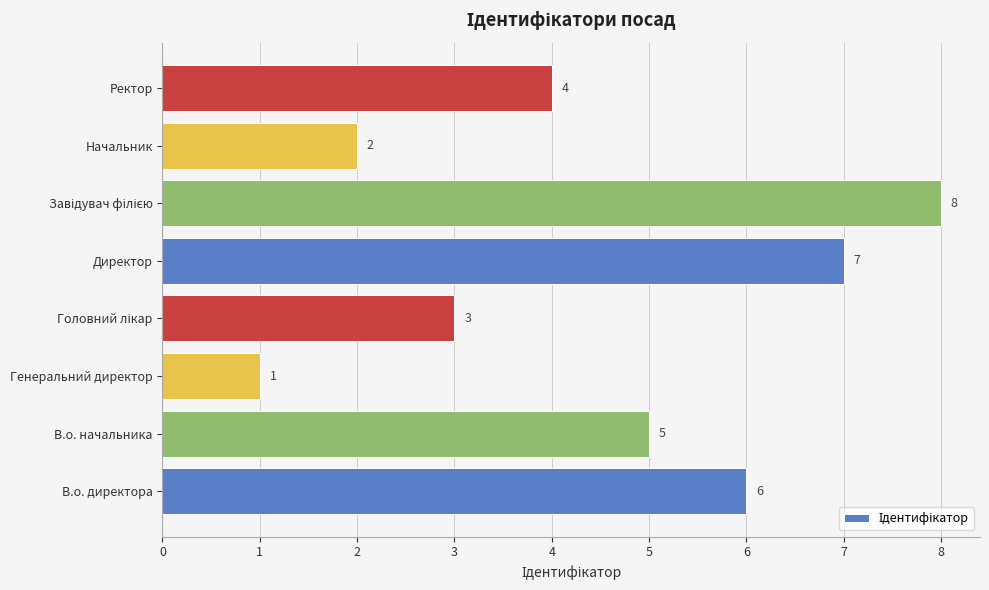

What is the greatest value displayed?

8